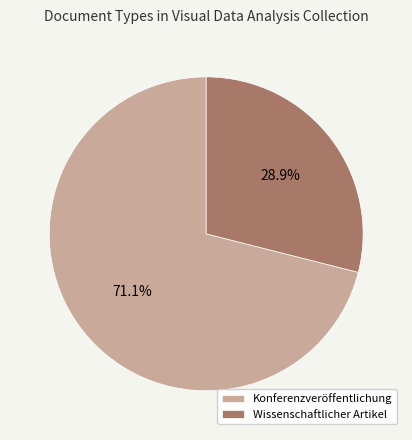

Which slice represents more than half of the pie?

Konferenzveröffentlichung